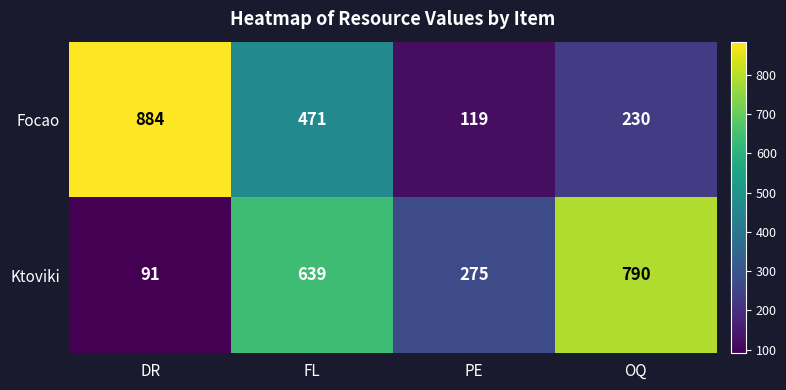

Where is Ktoviki nearest to the value 440?

PE